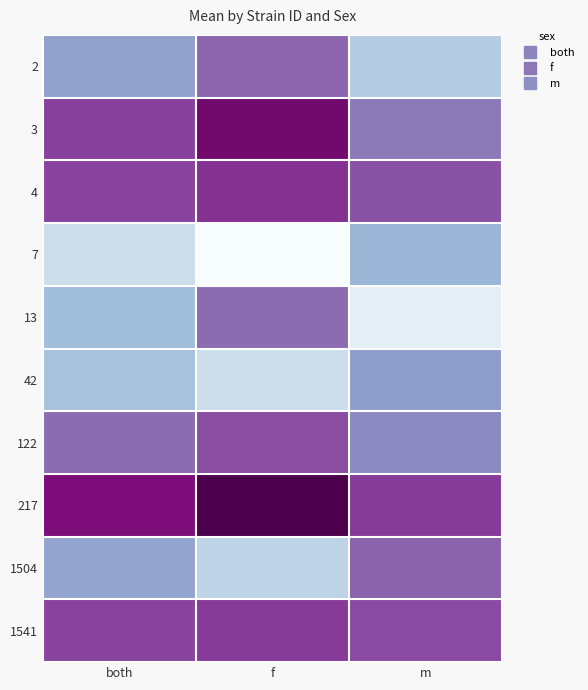

Reading left to right, what are all the values shown in this chart?

2: both=-865.0	f=-341.8	m=-1388.3
3: both=-33.2	f=452.0	m=-518.4
4: both=-41.7	f=99.9	m=-183.2
7: both=-1655.6	f=-2246.0	m=-1065.1
13: both=-1172.1	f=-402.4	m=-1941.8
42: both=-1241.8	f=-1655.5	m=-828.2
122: both=-399.1	f=-124.2	m=-674.1
217: both=377.6	f=731.1	m=24.1
1504: both=-907.8	f=-1505.5	m=-310.1
1541: both=-39.2	f=31.6	m=-109.9